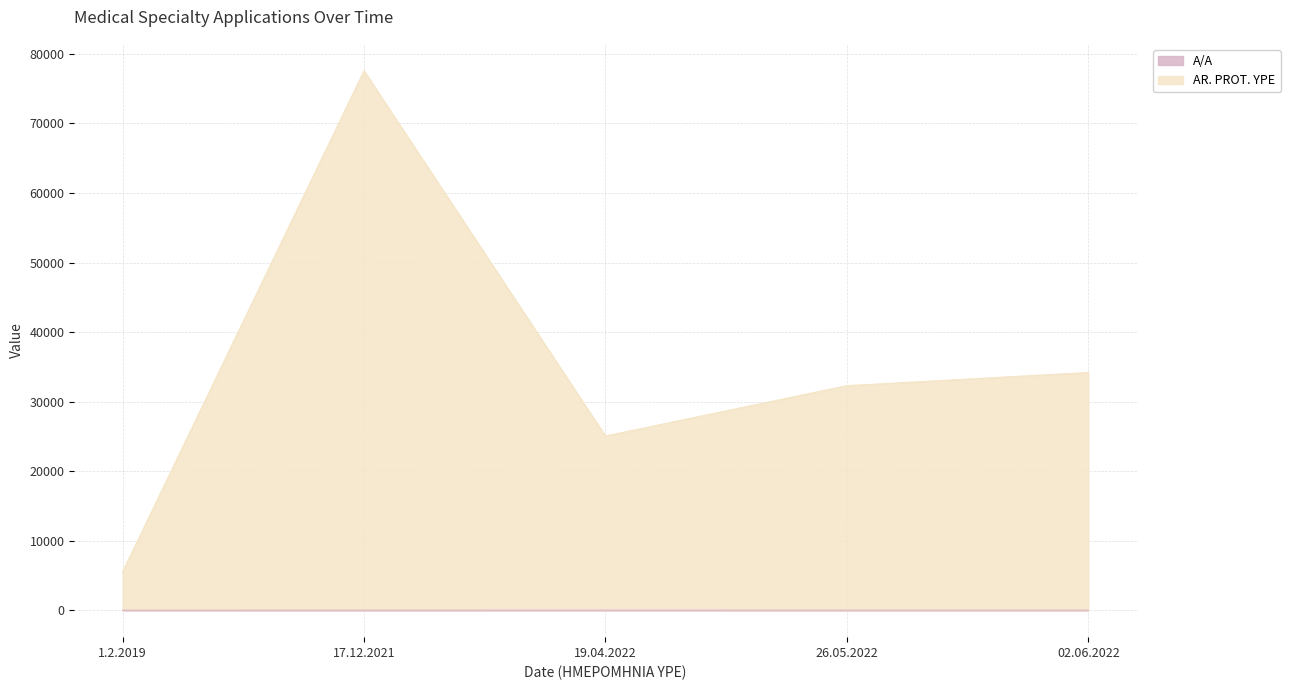

What position from the right is 26.05.2022?

2